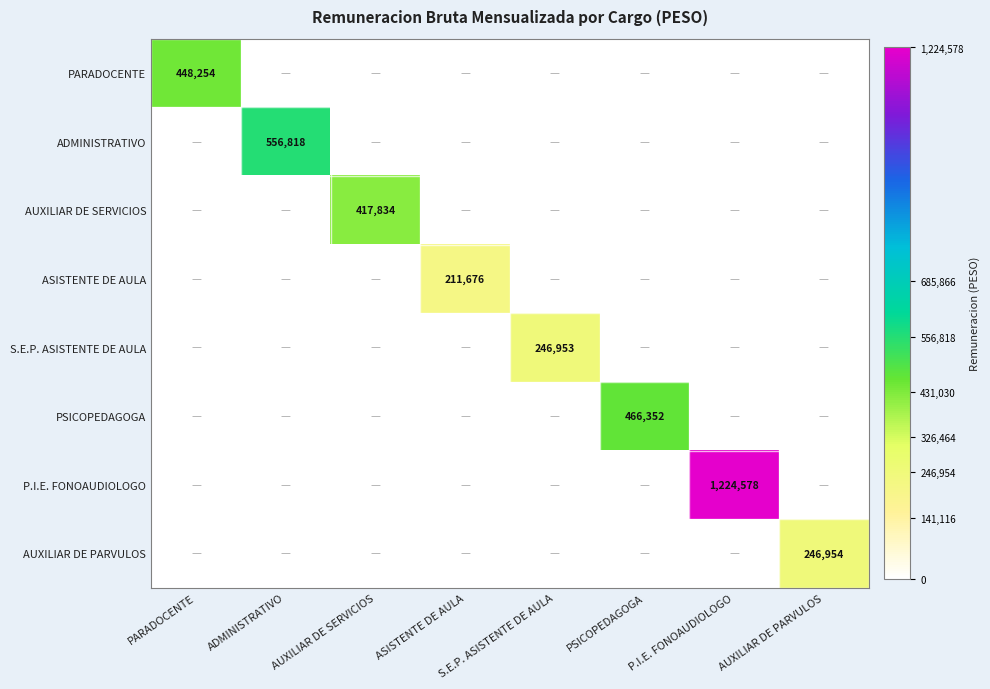

Is it true that AUXILIAR DE SERVICIOS equals 0 at PARADOCENTE?

True